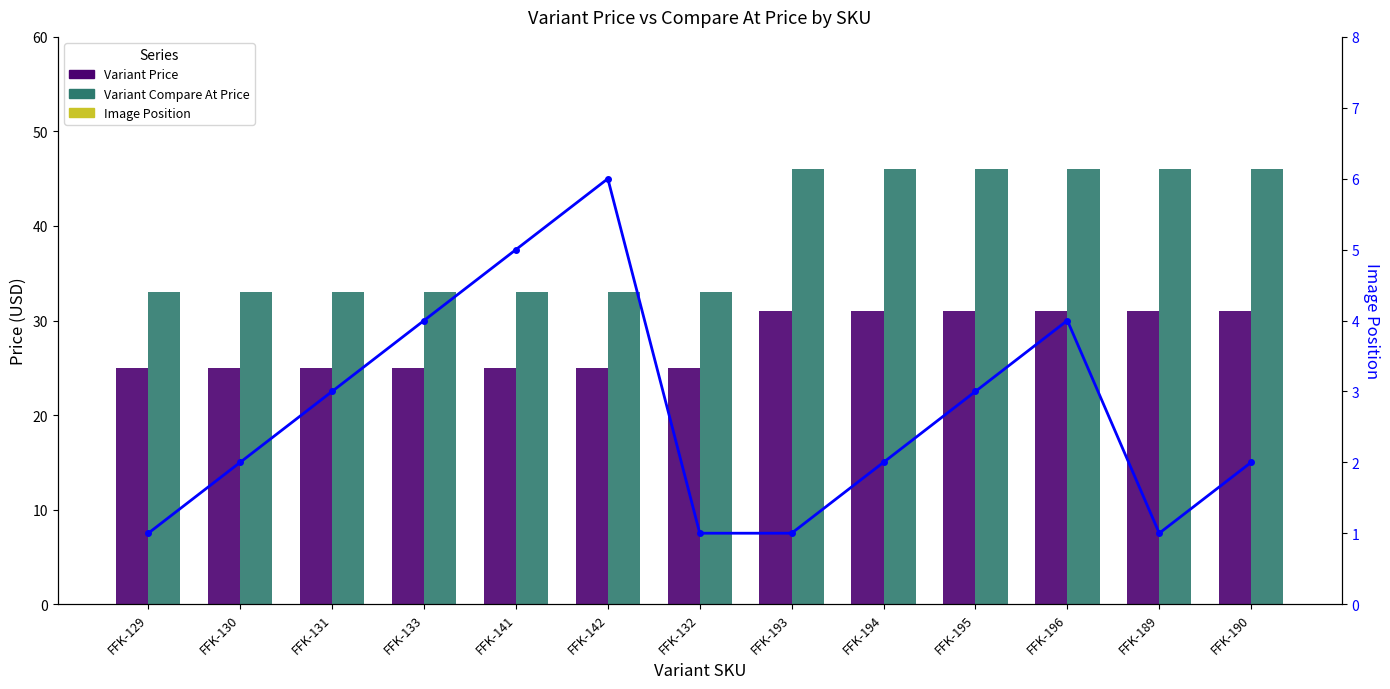

Which category has the lowest value in the Variant Price series?

FFK-129